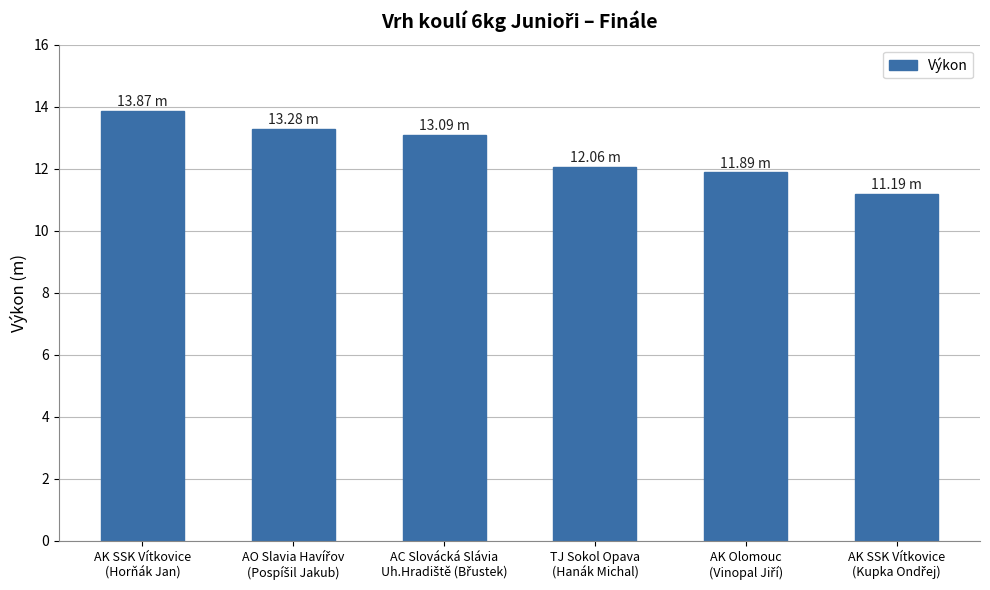

How many values are below 13?

3